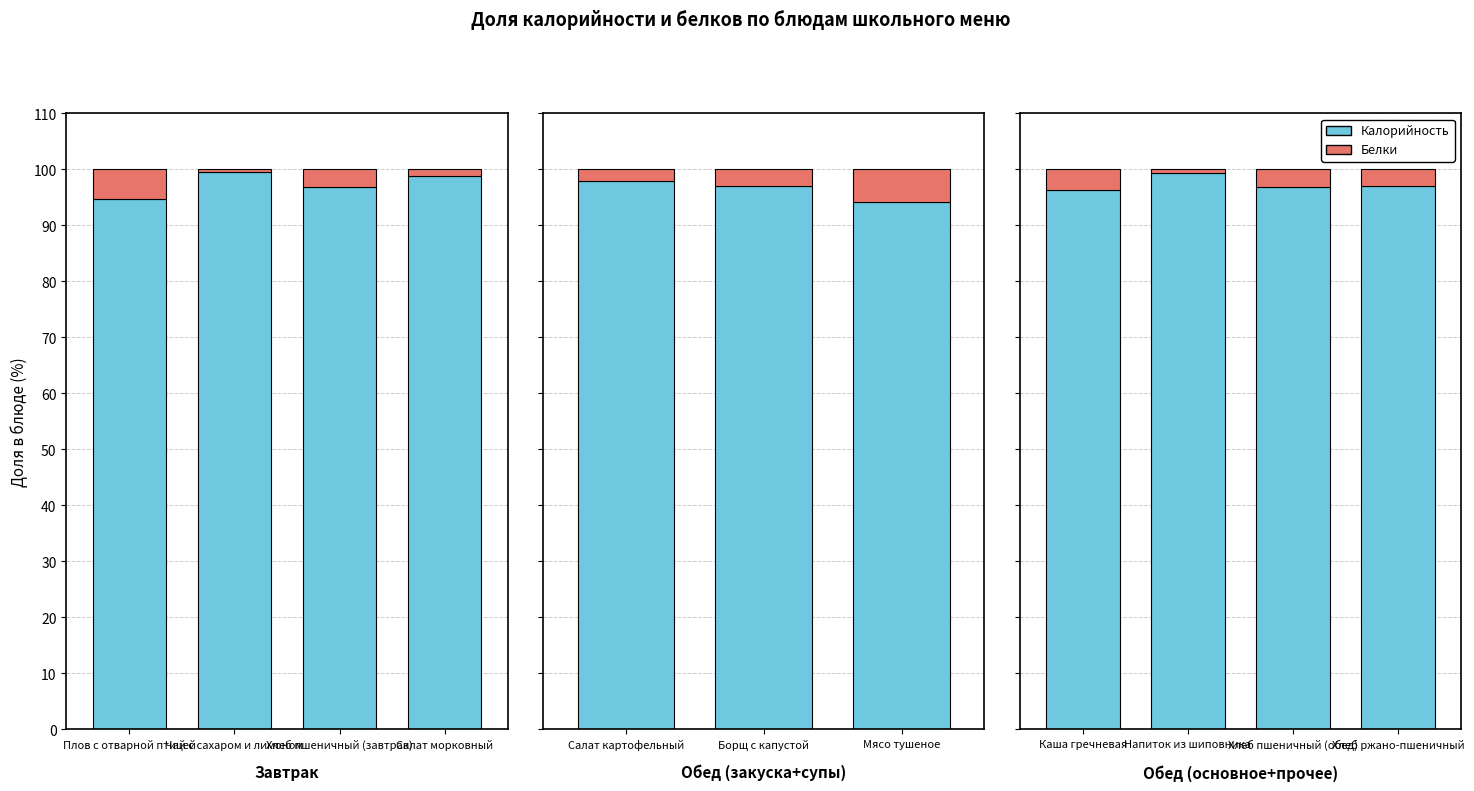

The value of Белки at Хлеб пшеничный (обед) is 5.3. True or false?

False